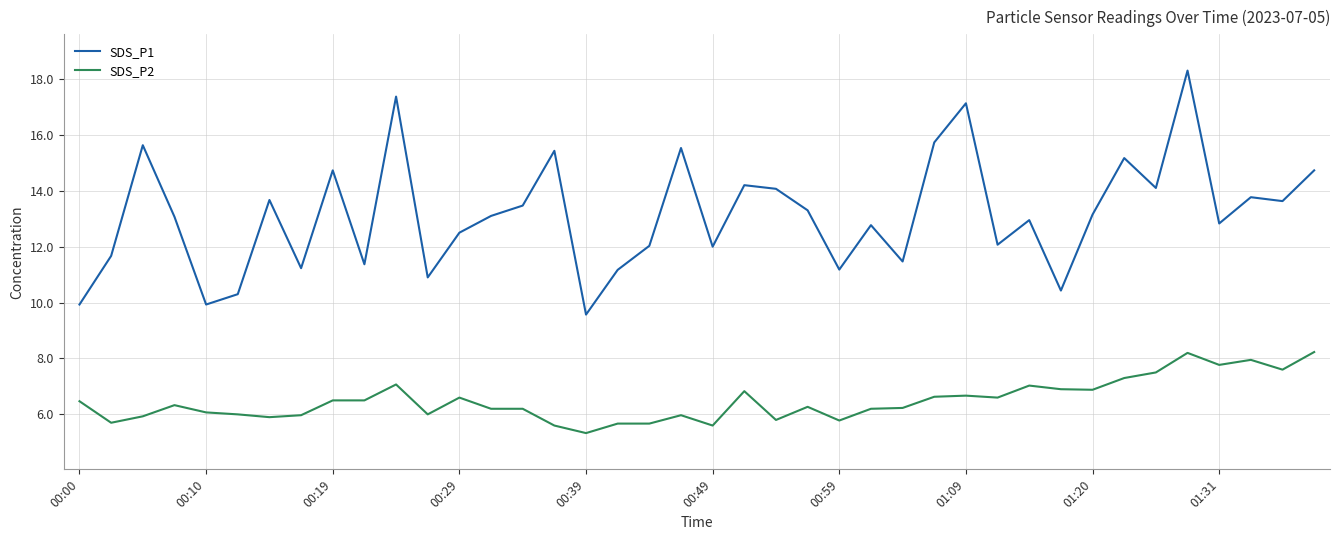

Which series has the widest spread of values?

SDS_P1